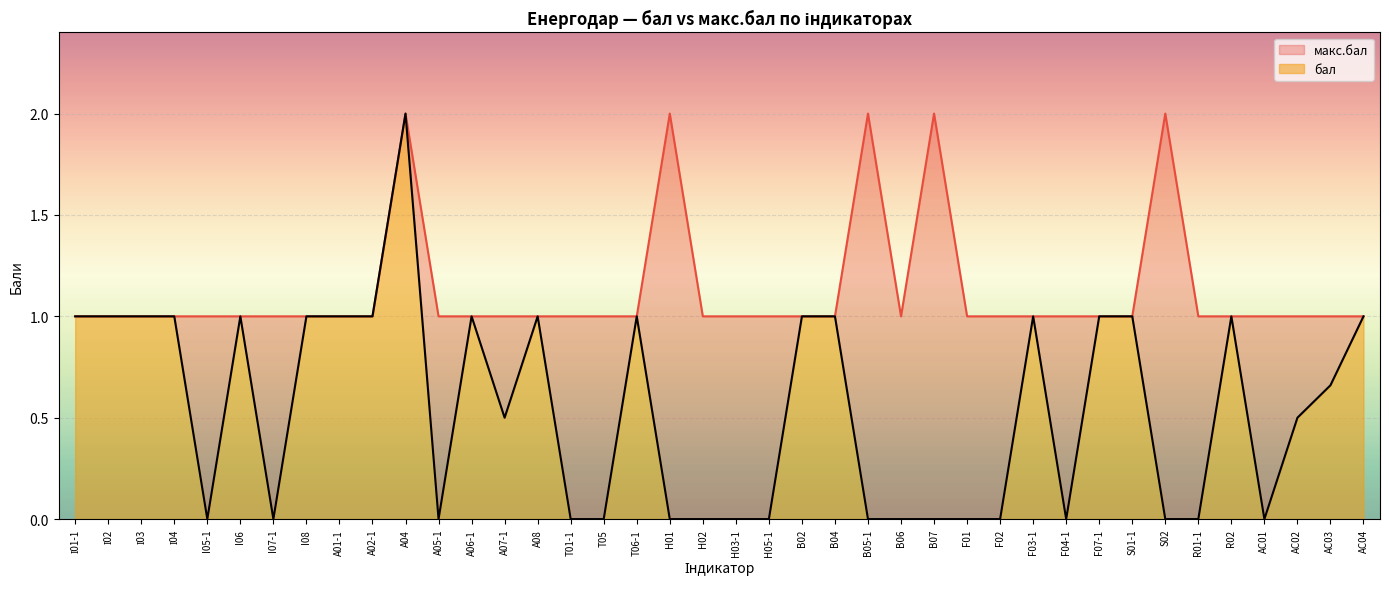

Rank the series at A08 from highest to lowest value.

бал, макс.бал